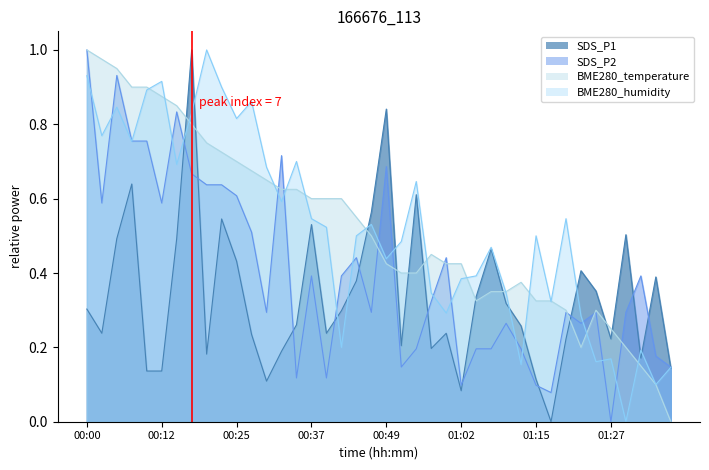

Which category has the lowest value across all series?

01:17